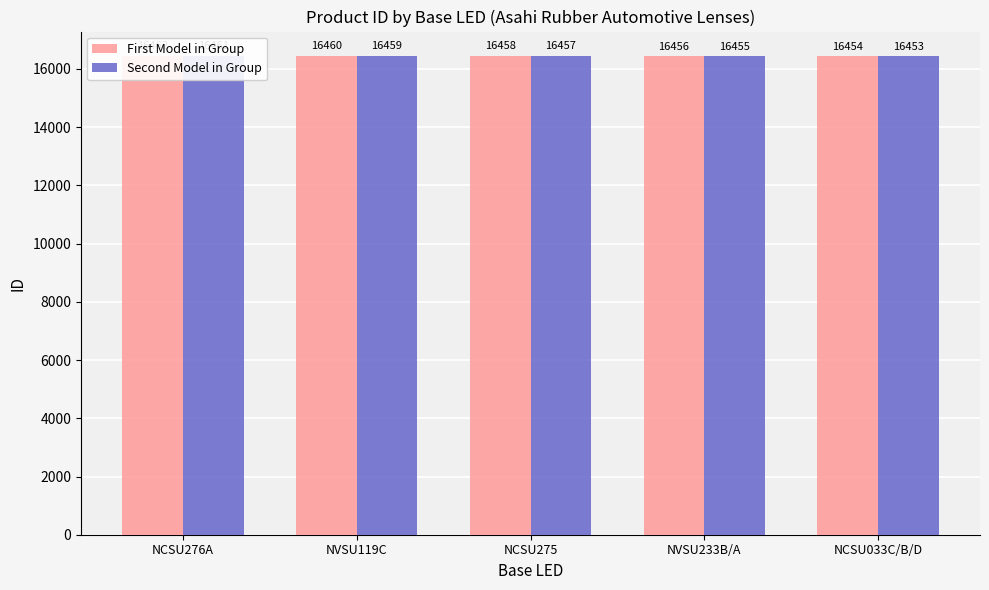

Between NVSU233B/A and NCSU033C/B/D, which series saw the biggest shift?

First Model in Group